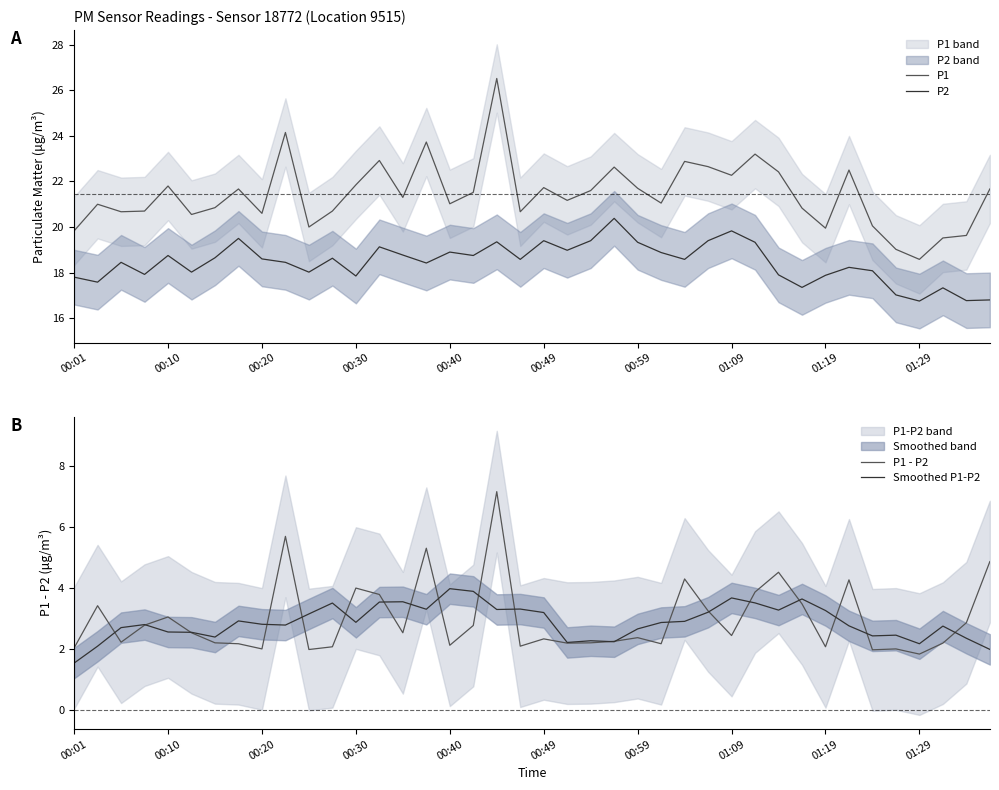

True or false: P1 and P2 cross at least once.

False